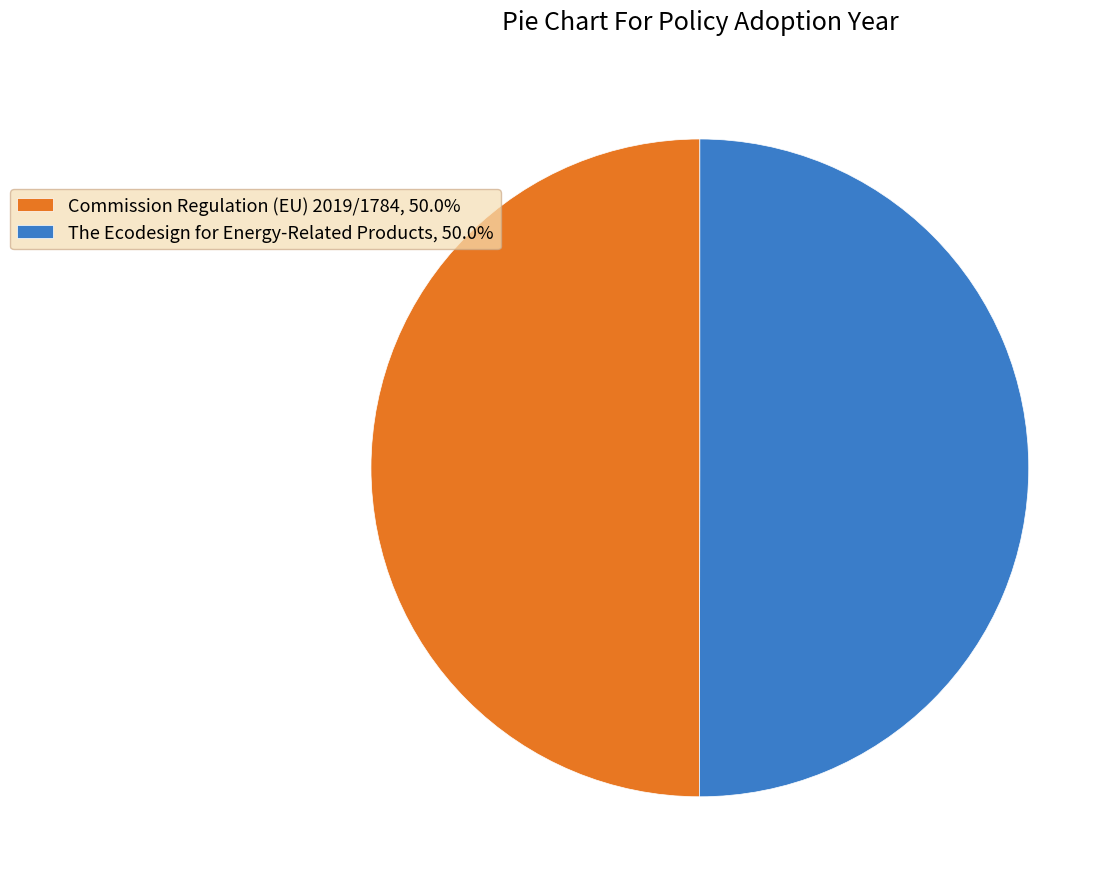

What is the ratio of the value at The Ecodesign for Energy-Related Products, 50.0% to the value at Commission Regulation (EU) 2019/1784, 50.0%?

1.0